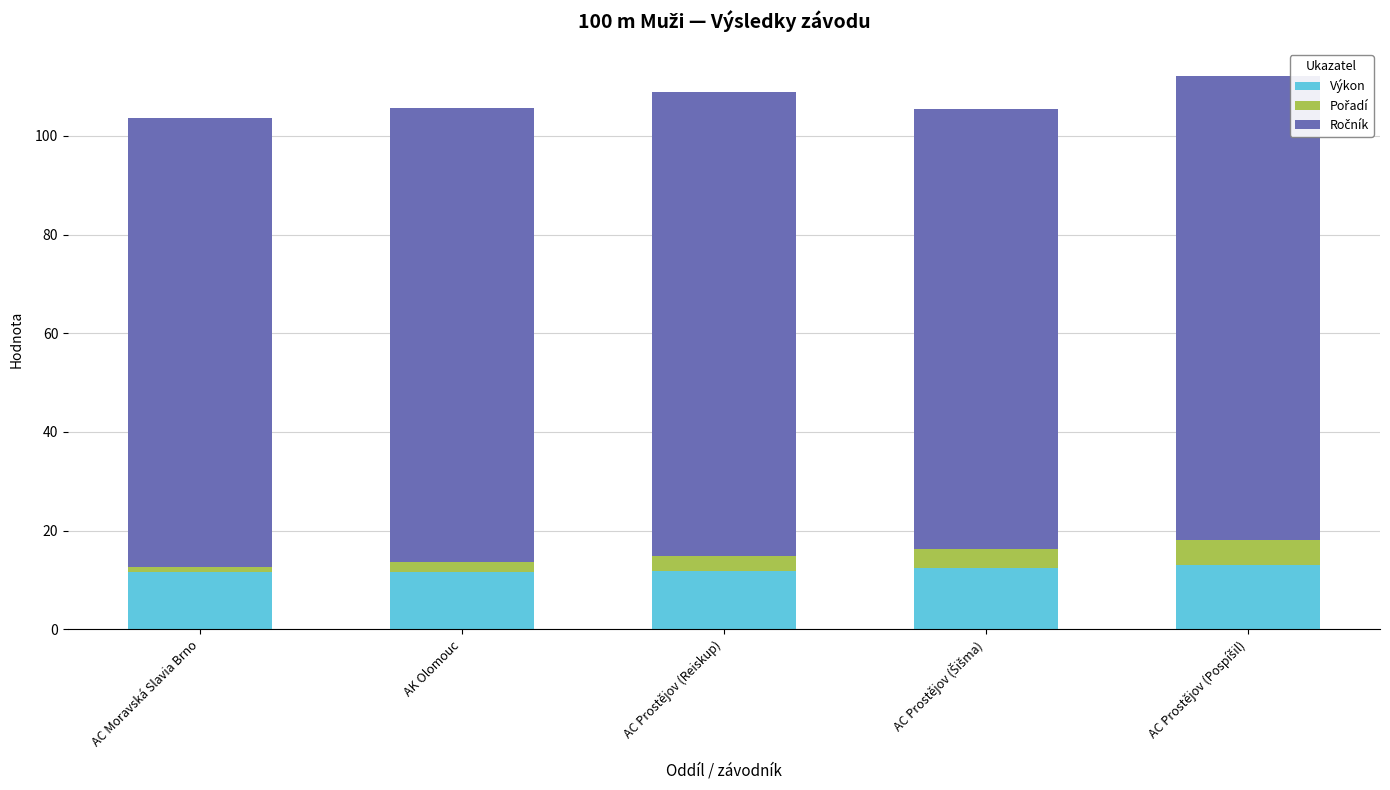

What is the sum of all Výkon values?

60.3